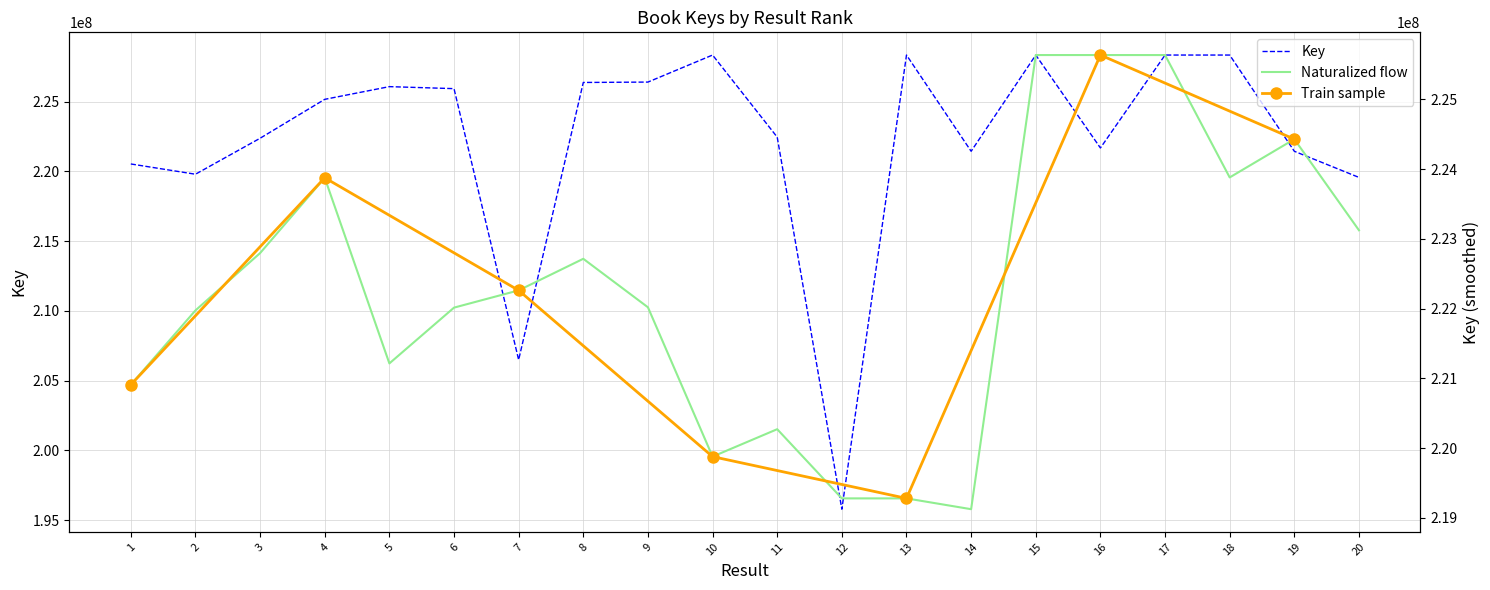

Which label corresponds to the smallest value in the chart?

12